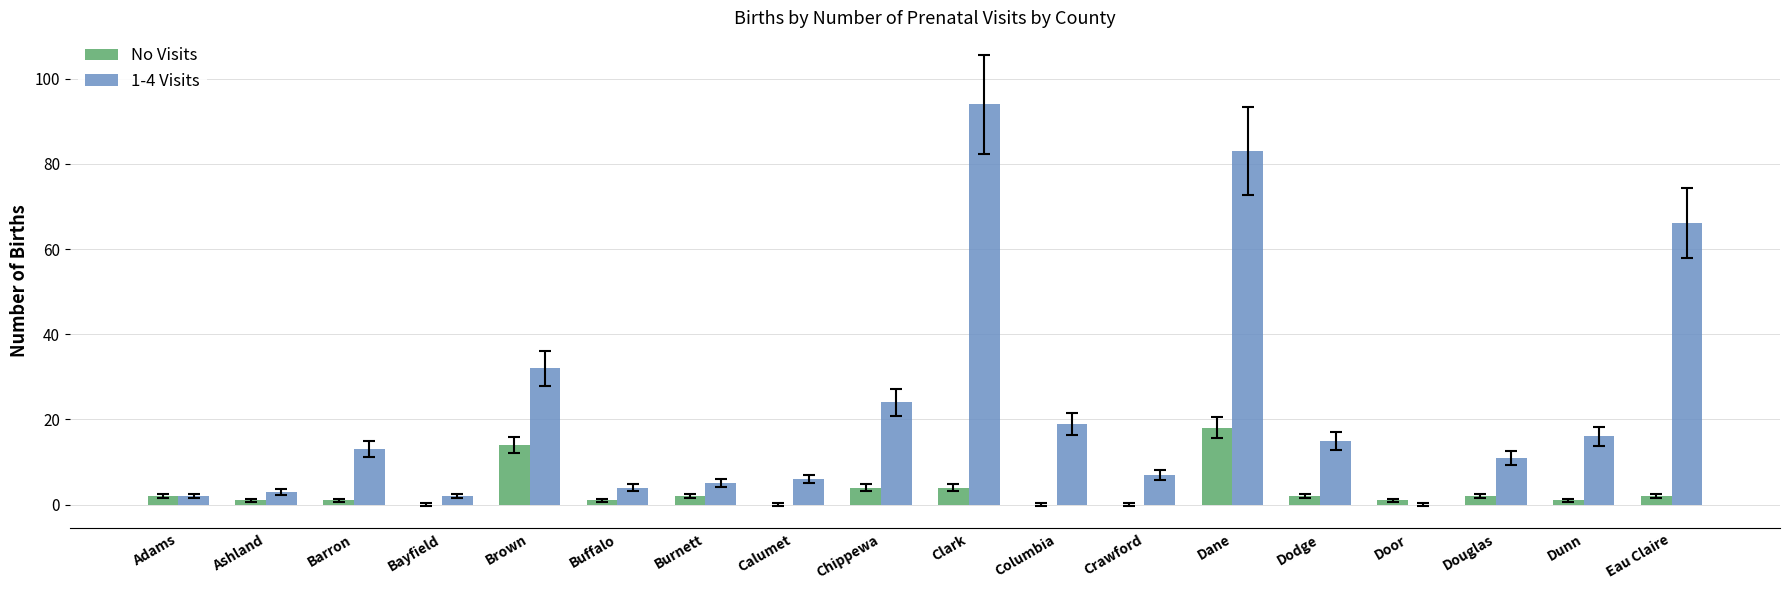

What are all the series names shown in the legend?

No Visits, 1-4 Visits